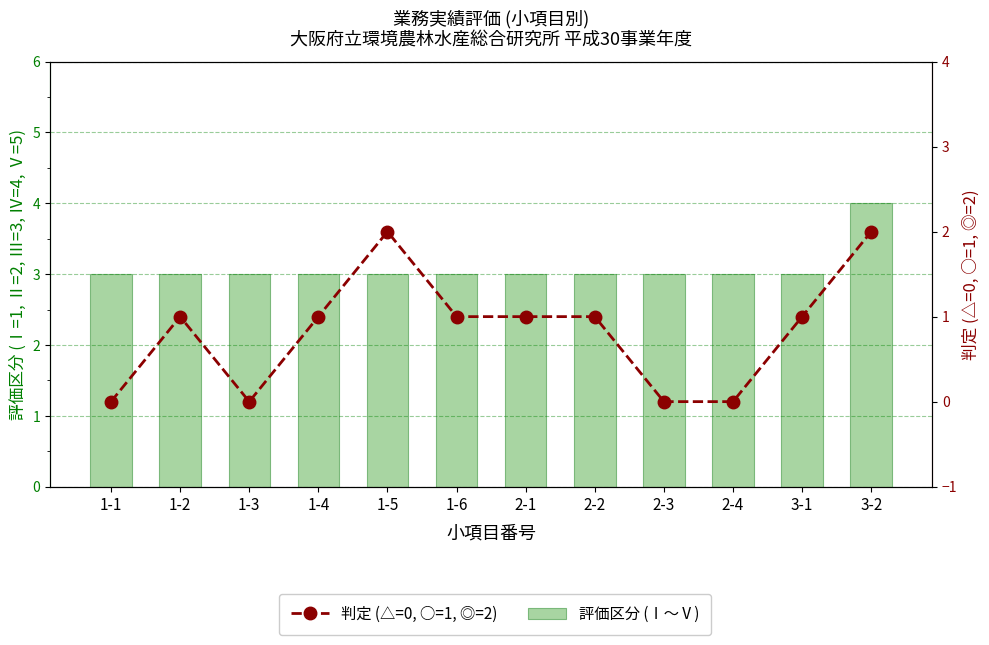

At how many categories does at least one series exceed 3?

1